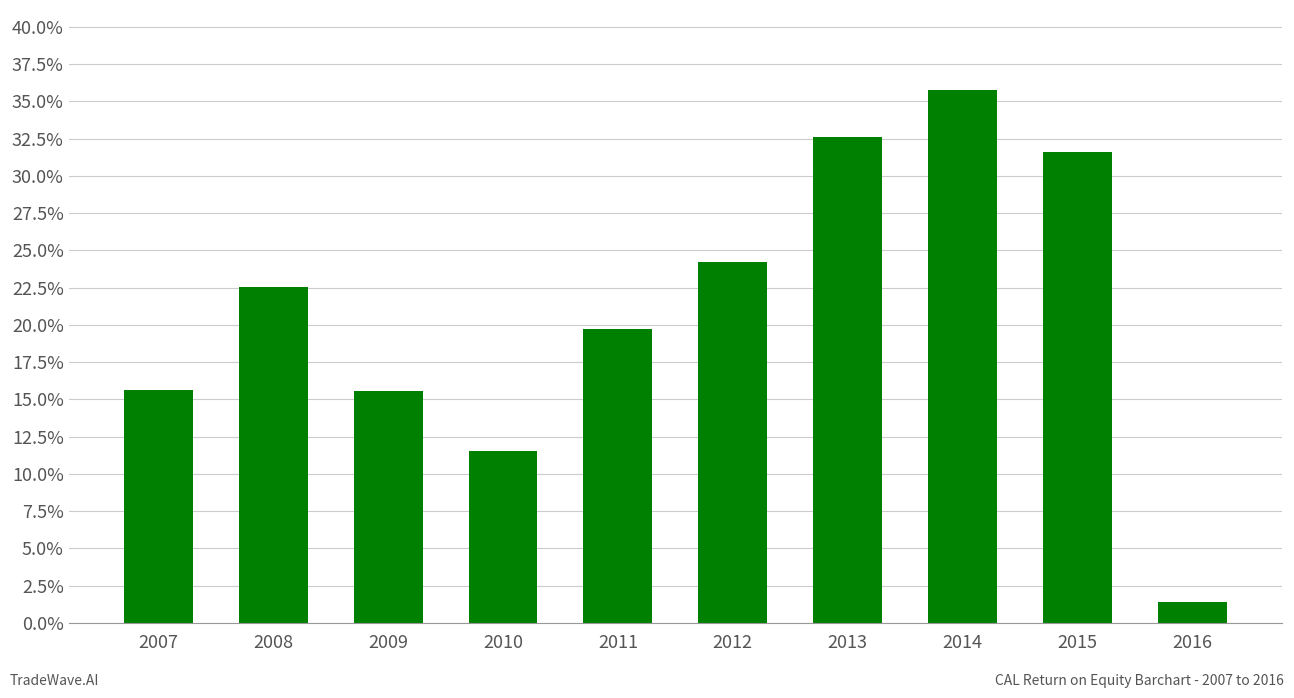

Rank the categories by value from highest to lowest.

2014, 2013, 2015, 2012, 2008, 2011, 2007, 2009, 2010, 2016